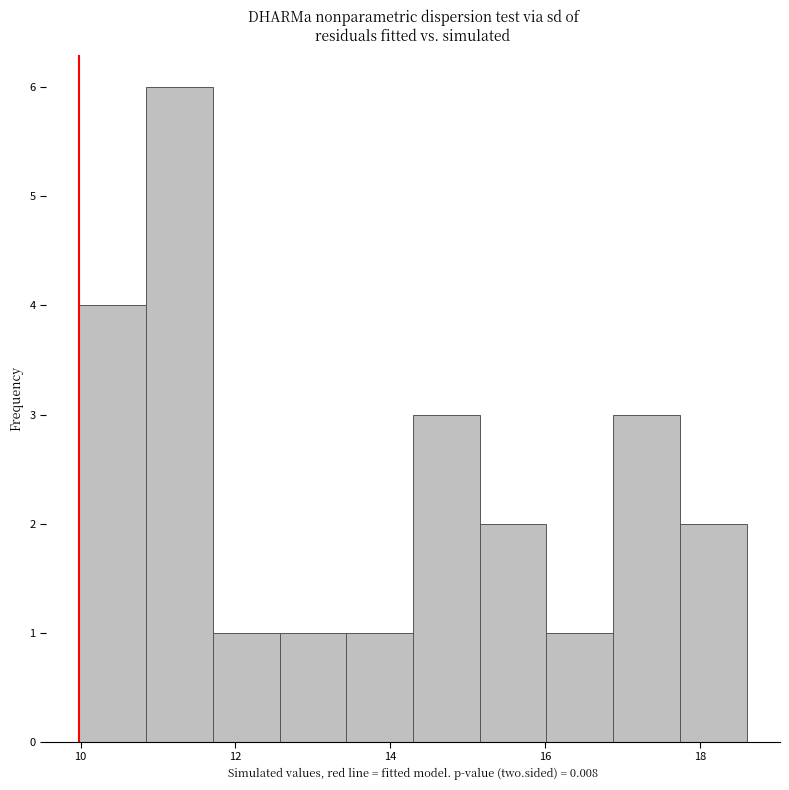

How tall is the bar that spans 13.4 to 14.2 on the x-axis? Neither the bar edges nor the heights are printed on the chart, so give them approximately, as read against the axes.

1